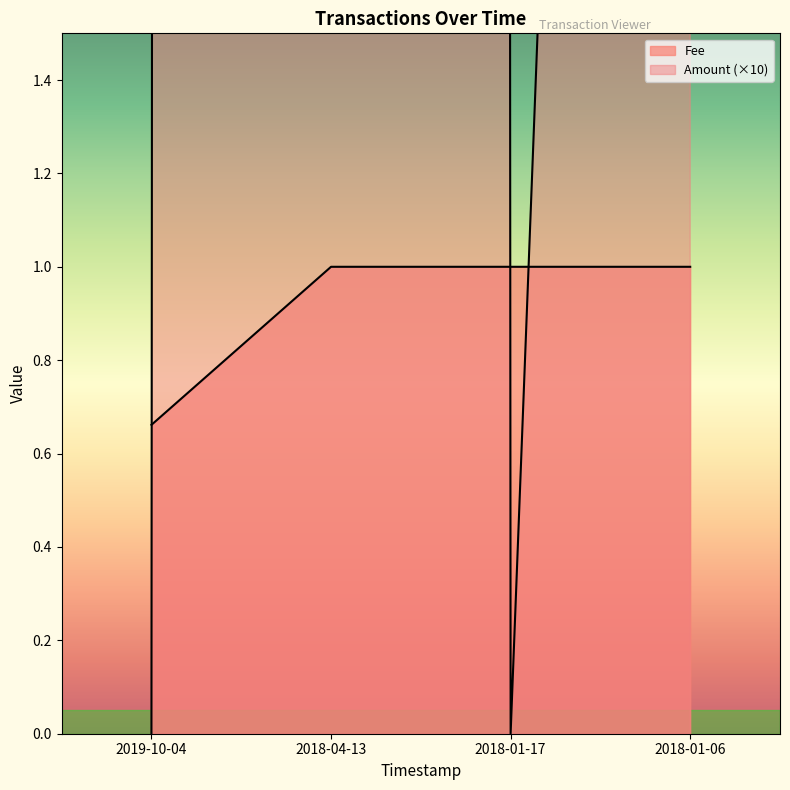

Where does the Amount series first go above 10?

2018-04-13